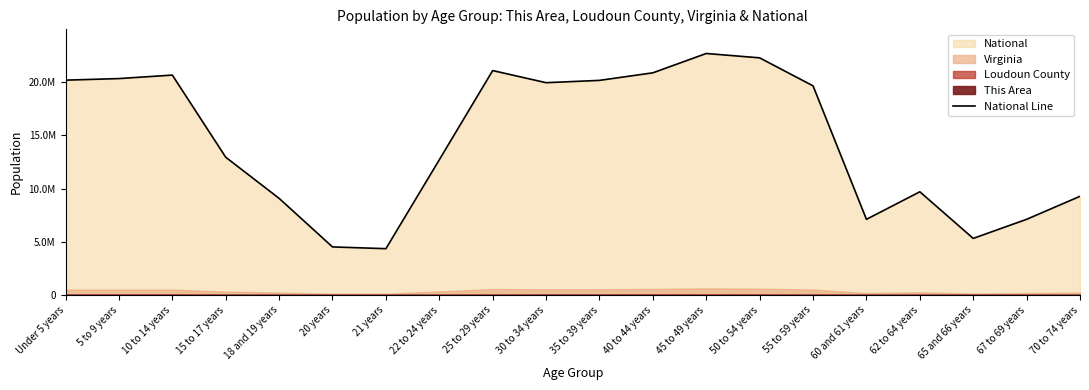

Count the number of categories in the chart.

20